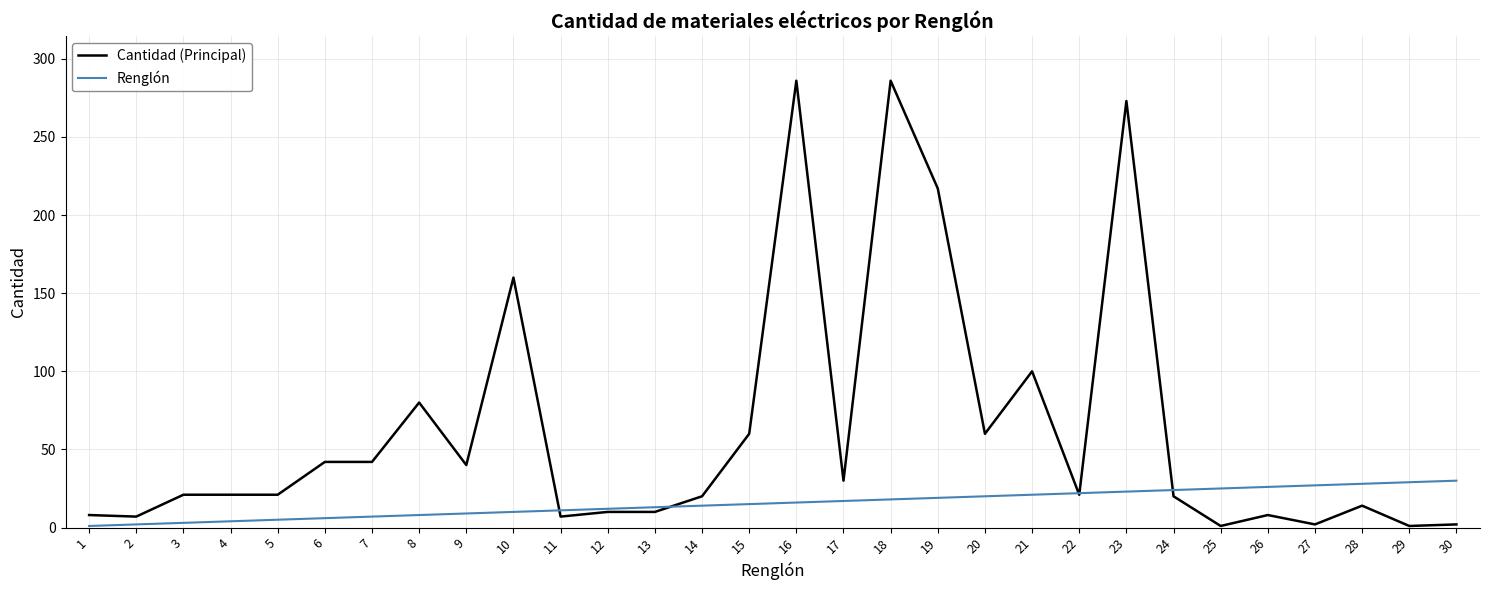

How many times do Cantidad (Principal) and Renglón cross each other?

5